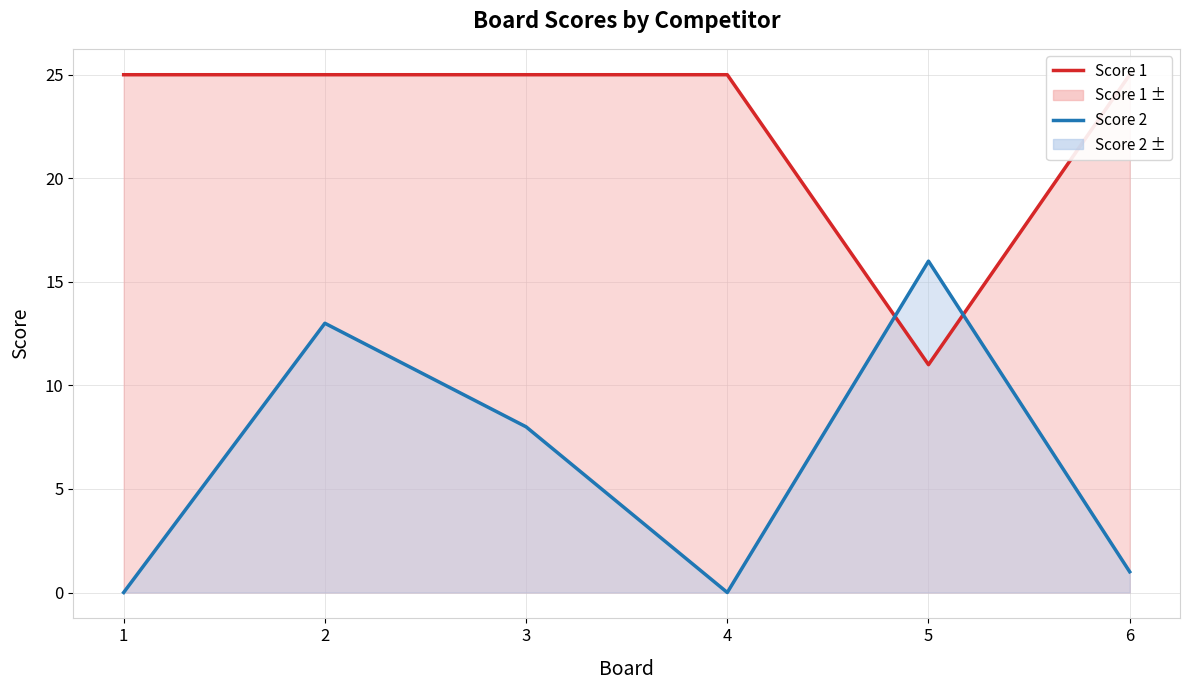

Which label corresponds to the largest value in the chart?

1